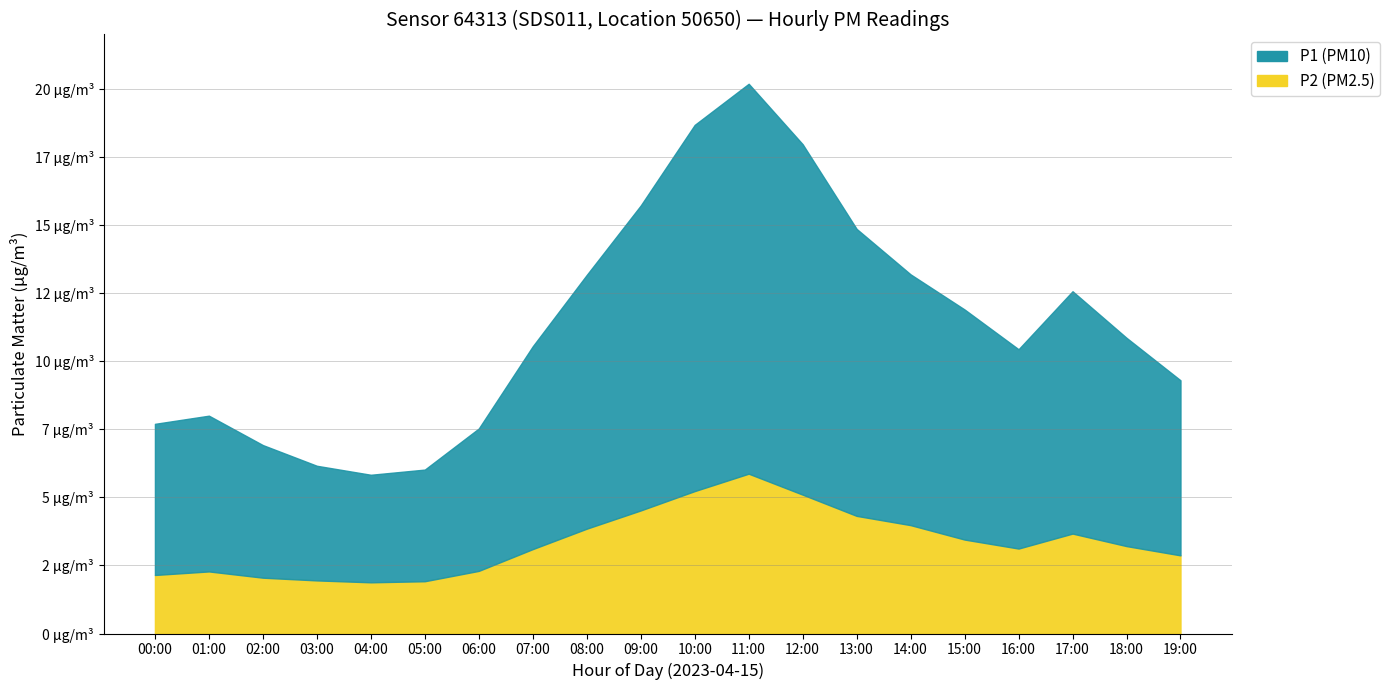

At which category does the chart reach its peak across all series?

11:00